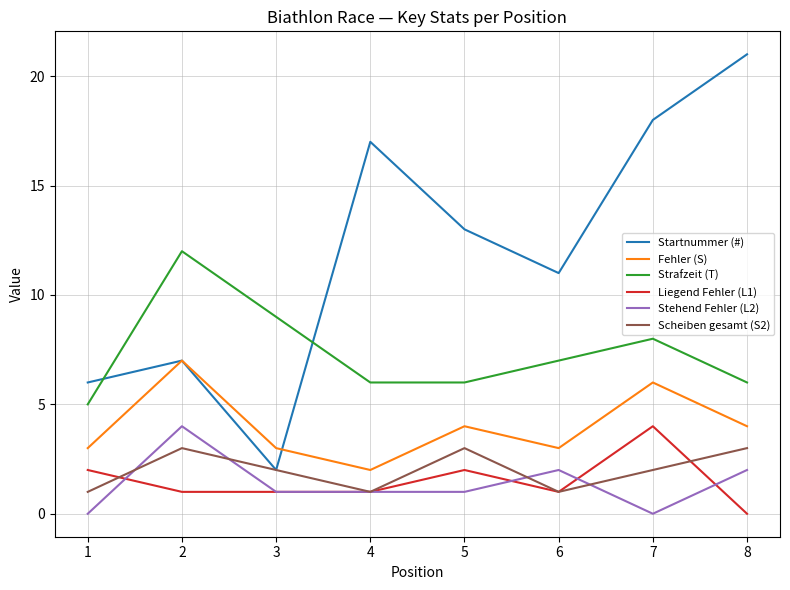

Read the Fehler (S) value at 4.

2